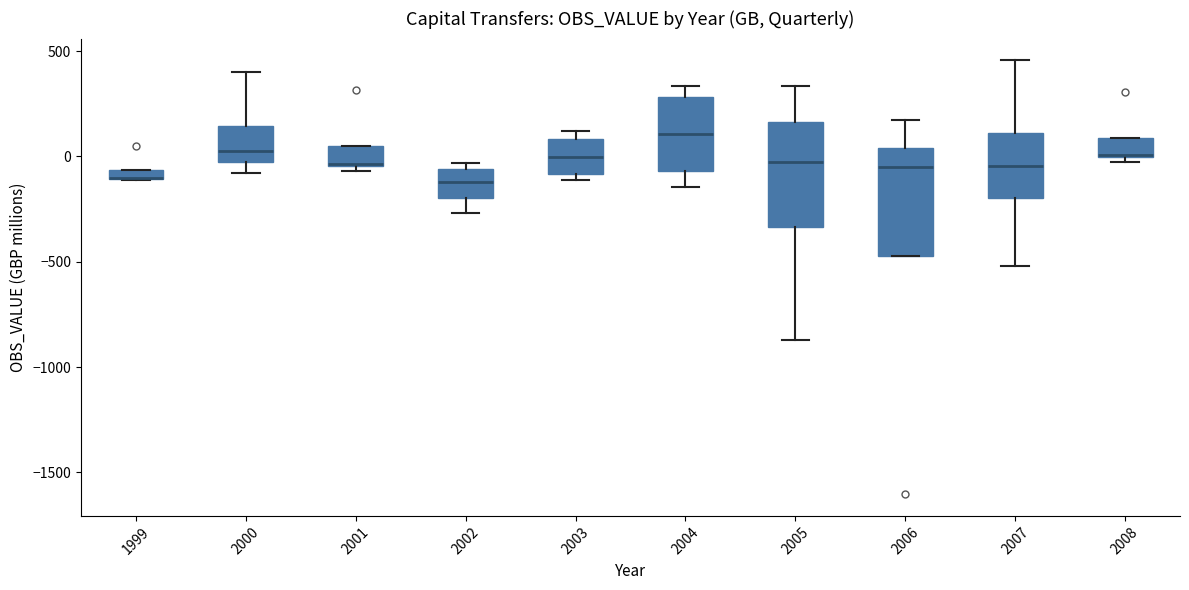

Where is the lower edge of the box at x = 2001 on the y-axis? The values are not printed on the chart, so give them approximately, as read against the axis.

-50